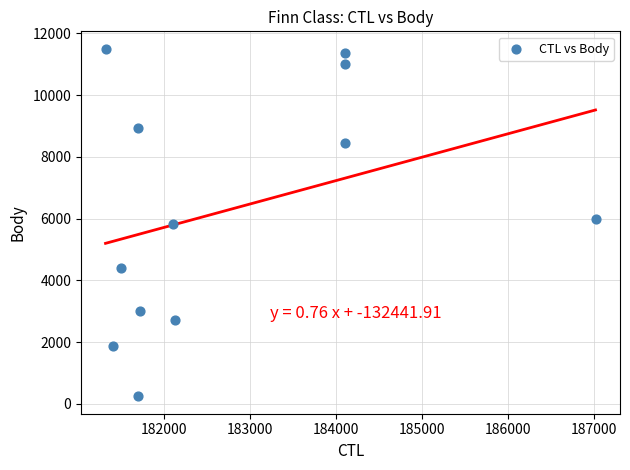

What is the range of Y values (max minus min)?

11253